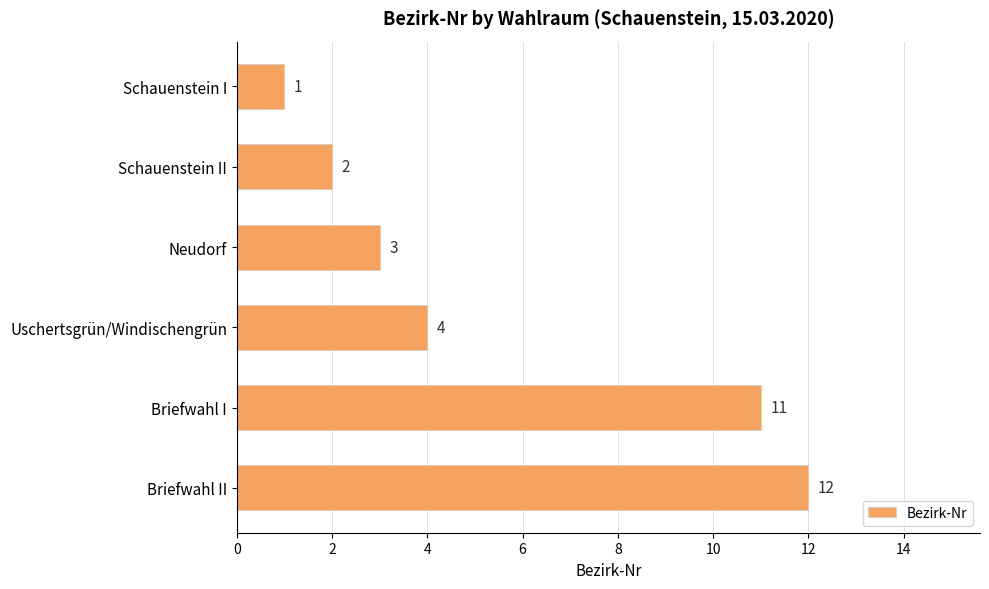

True or false: the data shows 2 at Schauenstein II.

True